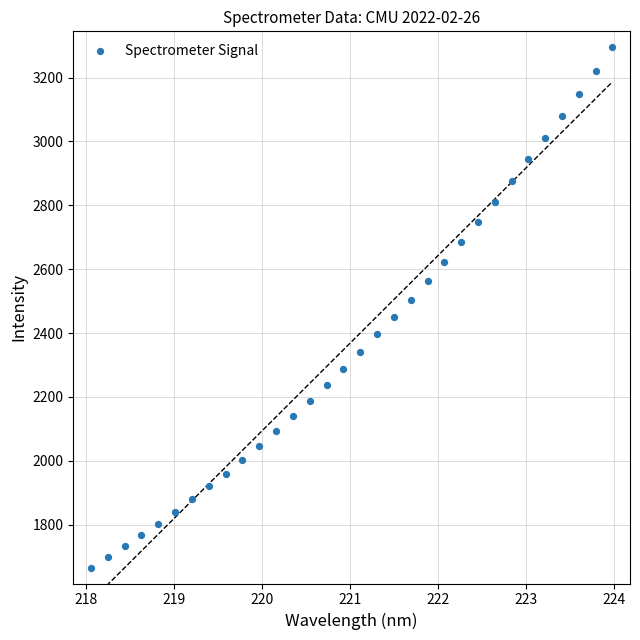

What is the range of X values (max minus min)?

5.9